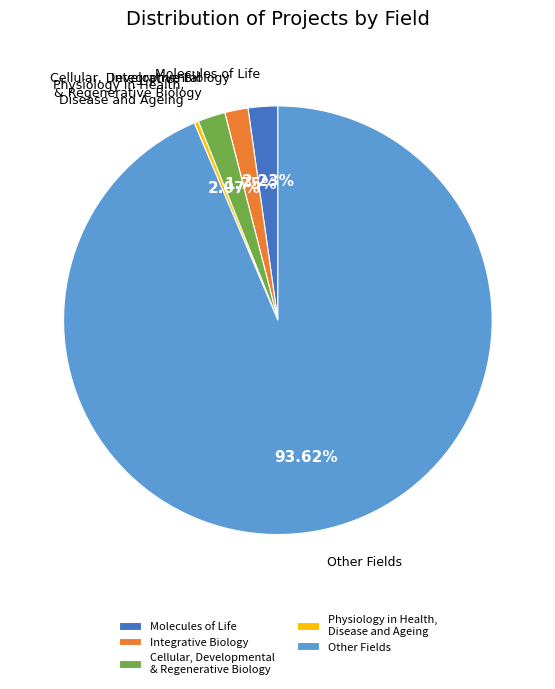

How many segments does this pie chart have?

5